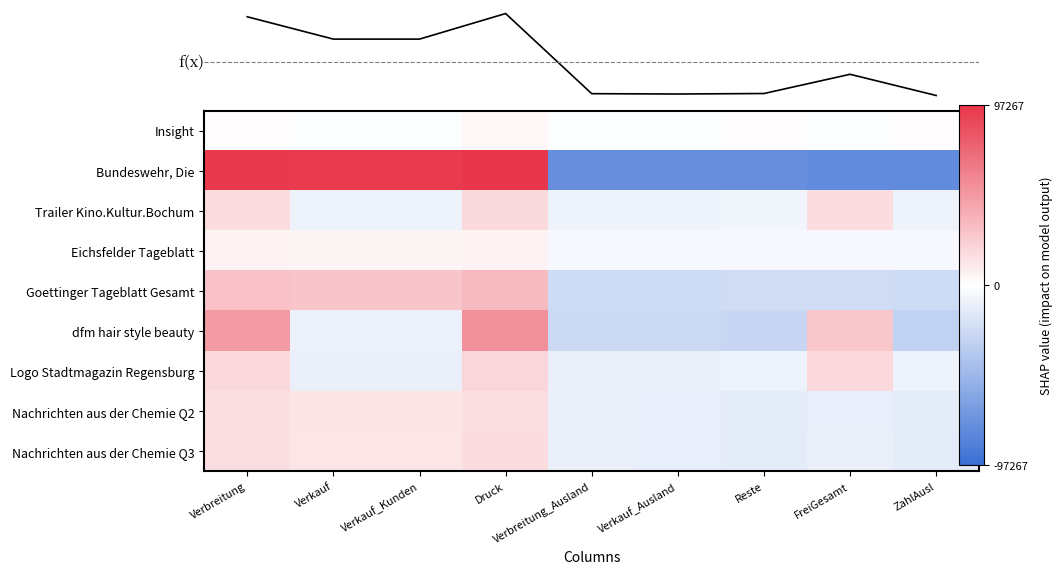

Which category has the highest value in the Goettinger Tageblatt Gesamt series?

Druck